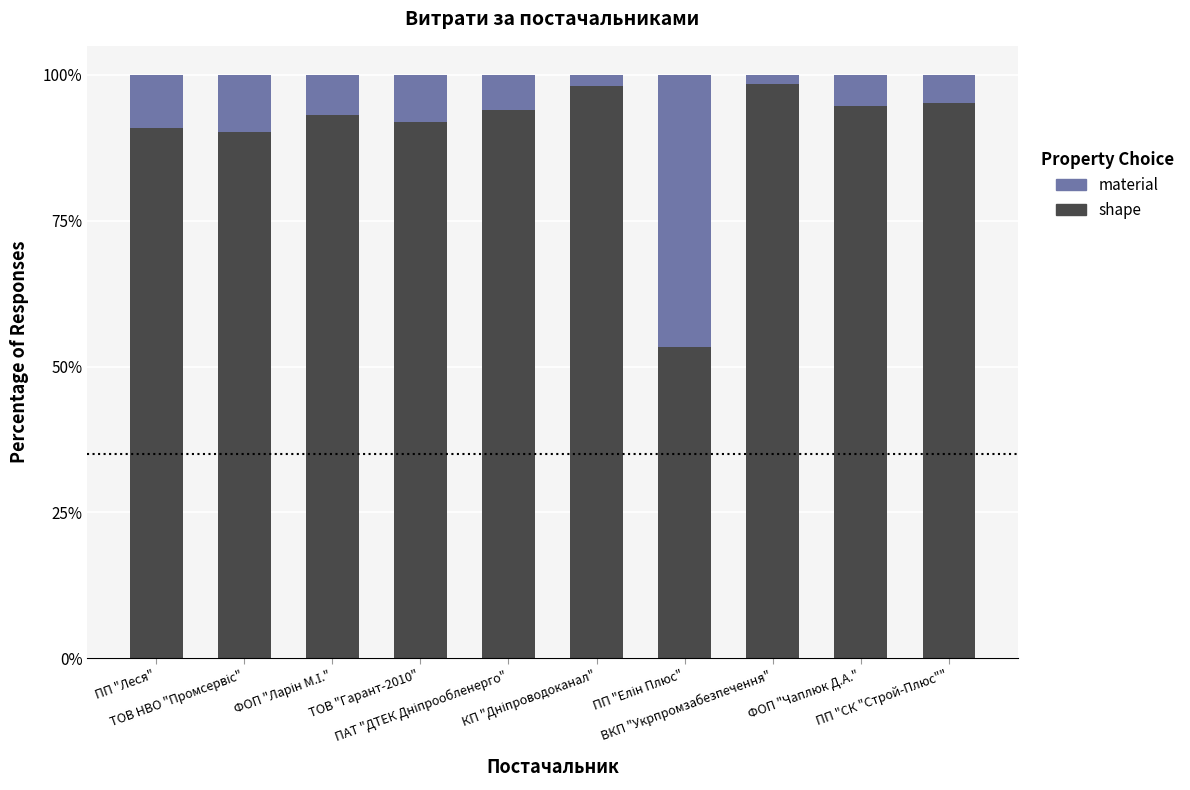

What is the sum of all shape values?

900.0